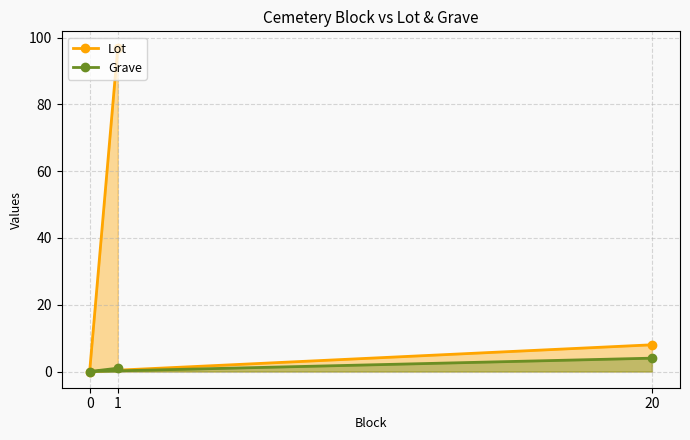

Rank the series at 0 from highest to lowest value.

Lot, Grave